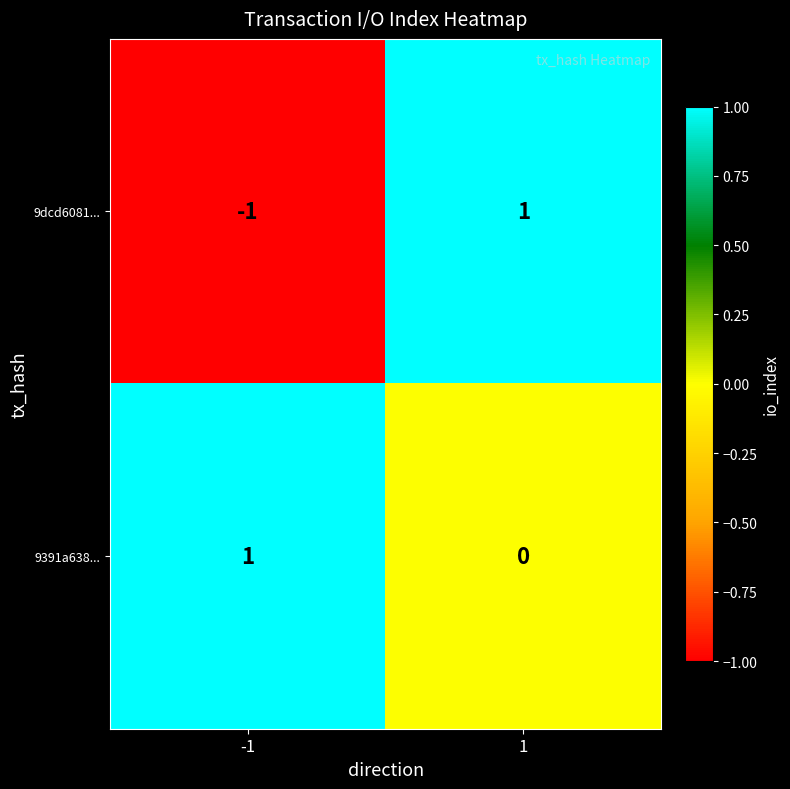

What is the spread (max minus min) of values at -1?

2